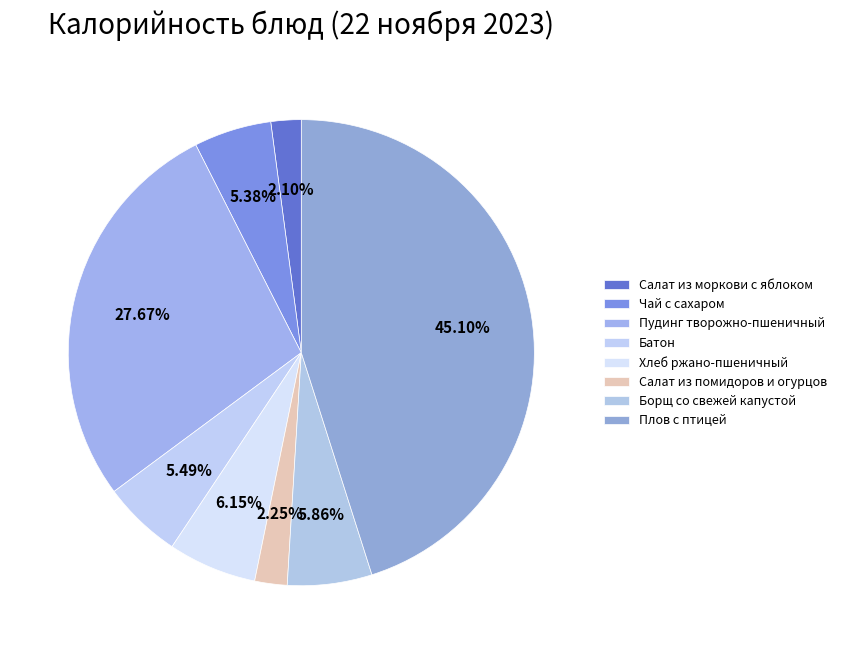

To the nearest percent, what percentage of the pie is Батон?

5%